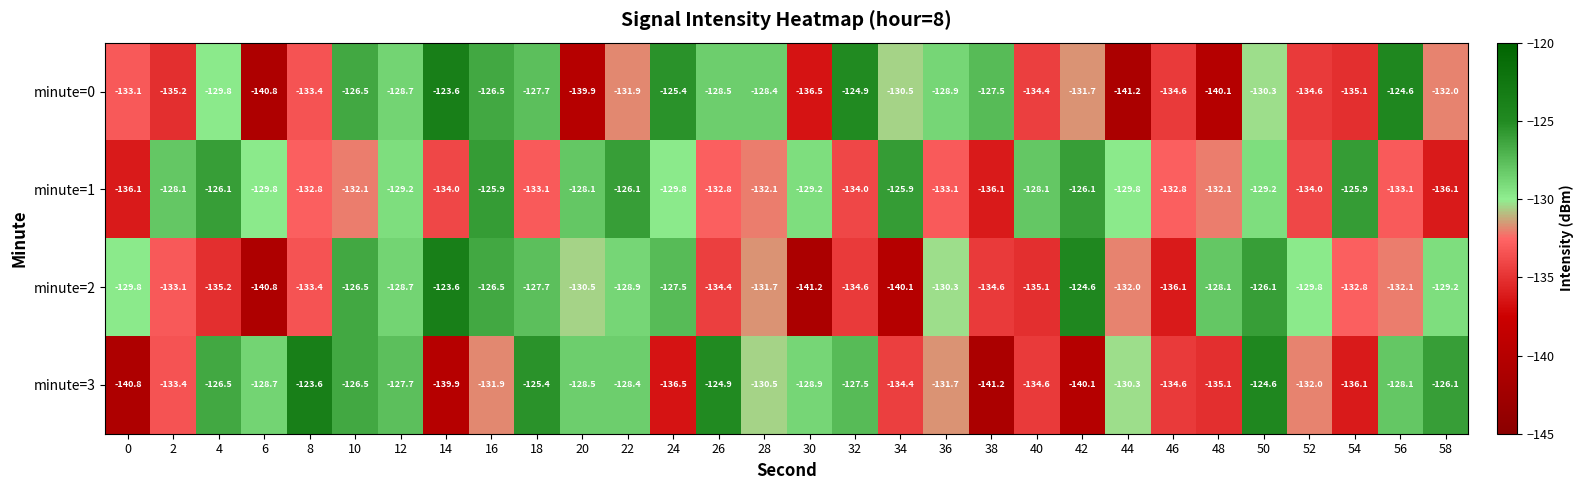

Between 6 and 36, which series saw the biggest shift?

minute=0